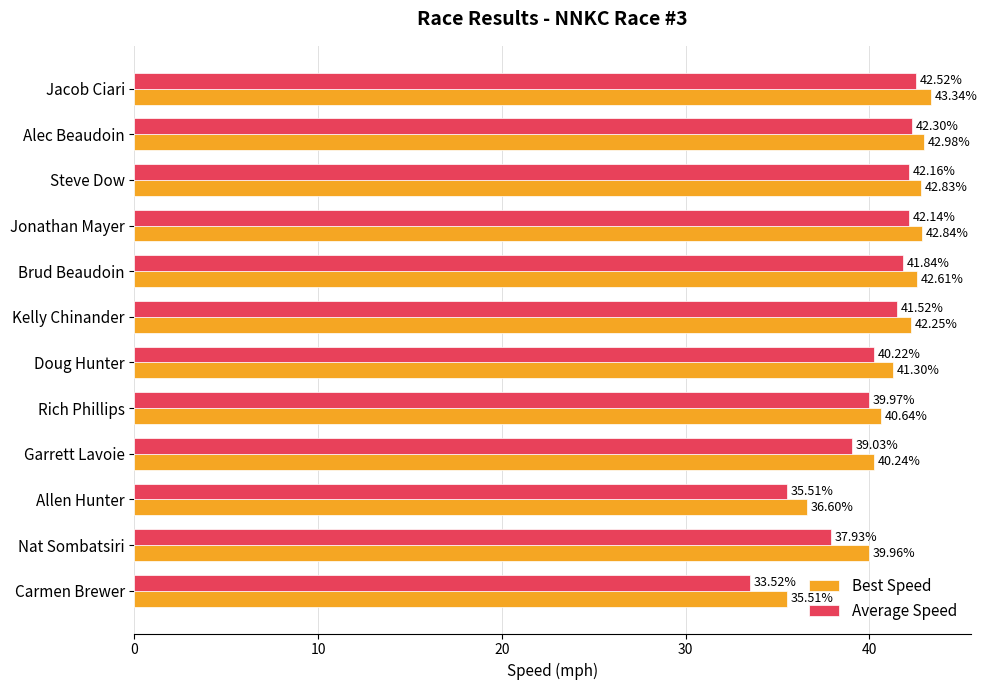

What is the sum of all Average Speed values?

478.7